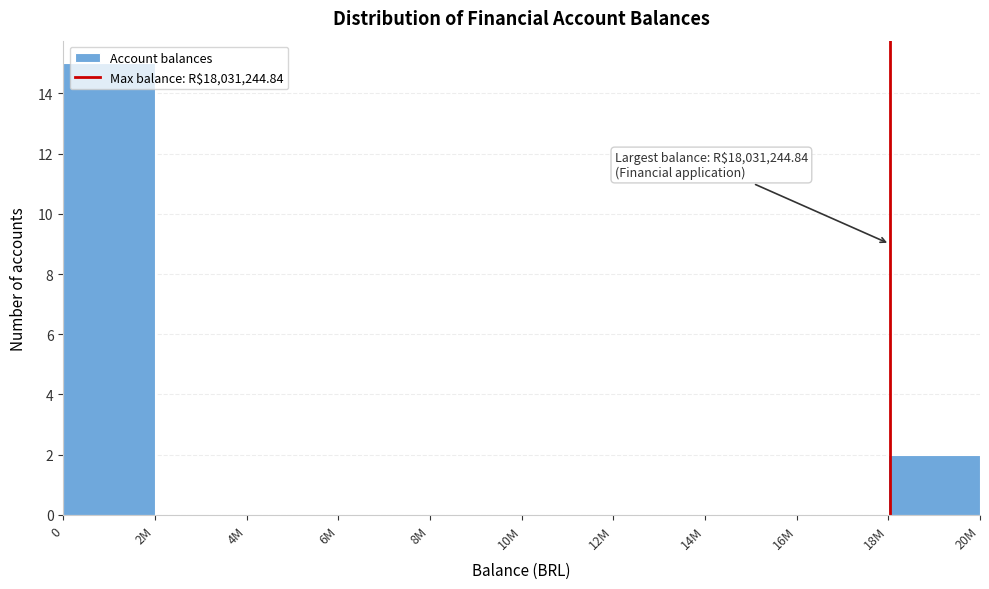

What is the greatest value displayed?

15